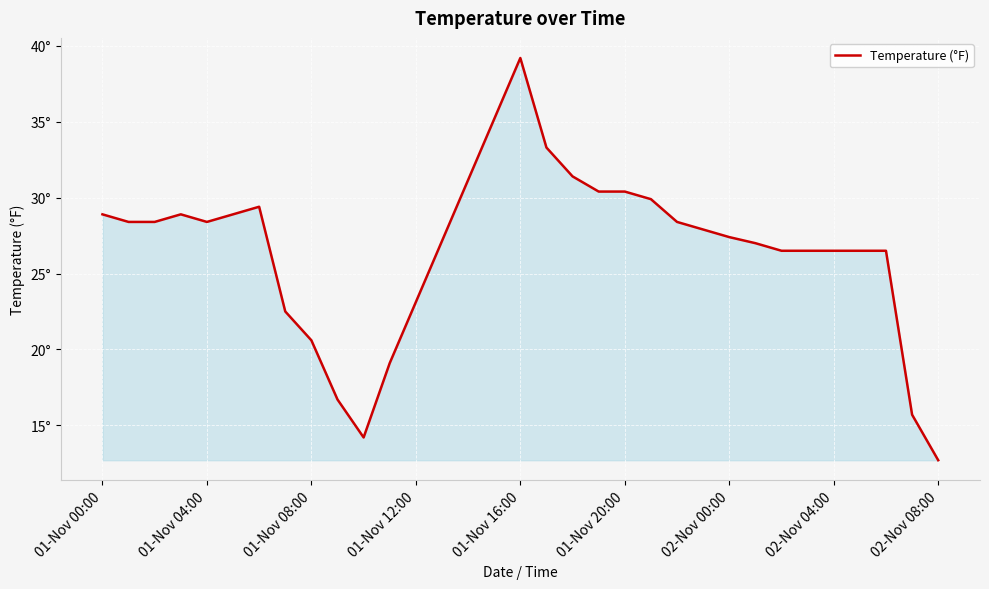

Is this an area chart (filled region under the line)?

Yes